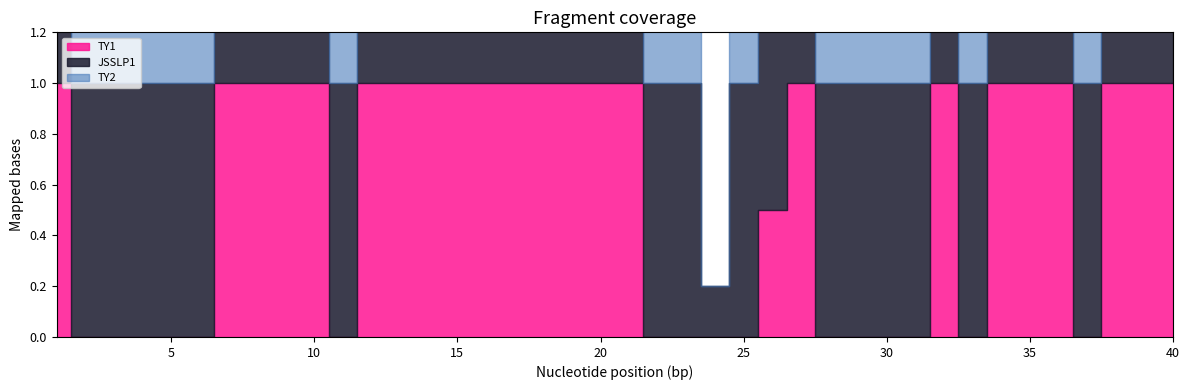

True or false: TY2 and TY1 cross at least once.

False